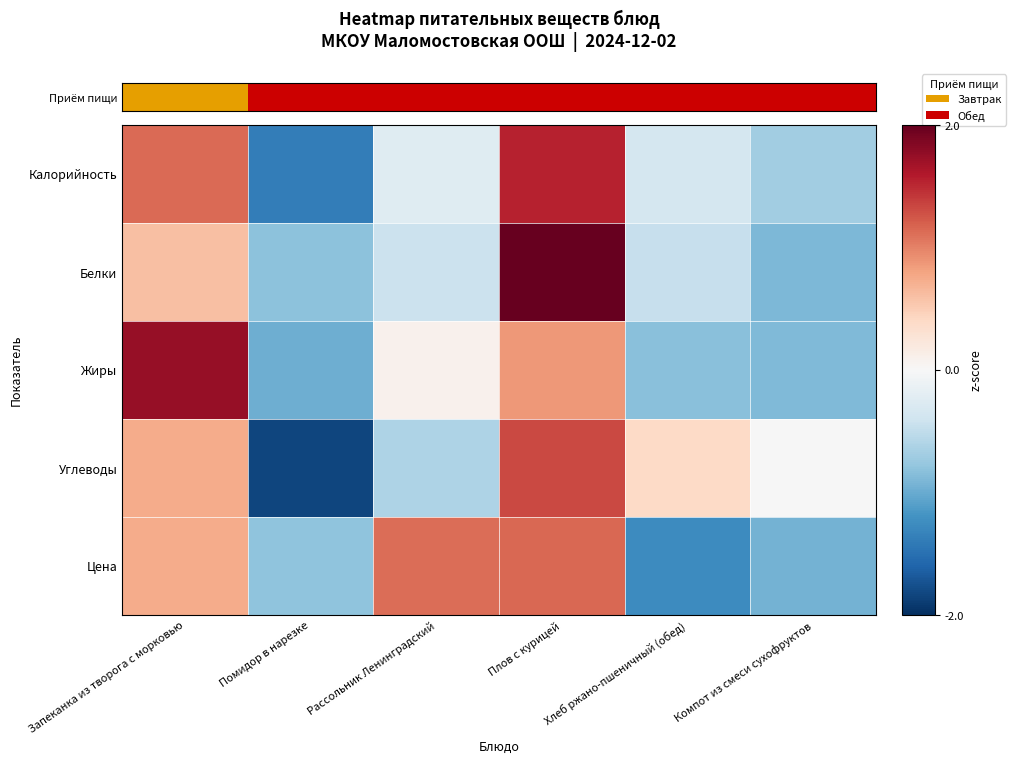

Reading left to right, transcribe all the data shown in this chart.

Калорийность: Запеканка из творога с морковью=1.1	Помидор в нарезке=-1.4	Рассольник Ленинградский=-0.2	Плов с курицей=1.5	Хлеб ржано-пшеничный (обед)=-0.3	Компот из смеси сухофруктов=-0.7
Белки: Запеканка из творога с морковью=0.6	Помидор в нарезке=-0.8	Рассольник Ленинградский=-0.4	Плов с курицей=2.0	Хлеб ржано-пшеничный (обед)=-0.5	Компот из смеси сухофруктов=-0.9
Жиры: Запеканка из творога с морковью=1.7	Помидор в нарезке=-1.0	Рассольник Ленинградский=0.1	Плов с курицей=0.9	Хлеб ржано-пшеничный (обед)=-0.8	Компот из смеси сухофруктов=-0.9
Углеводы: Запеканка из творога с морковью=0.7	Помидор в нарезке=-1.8	Рассольник Ленинградский=-0.6	Плов с курицей=1.3	Хлеб ржано-пшеничный (обед)=0.4	Компот из смеси сухофруктов=-0.0
Цена: Запеканка из творога с морковью=0.7	Помидор в нарезке=-0.8	Рассольник Ленинградский=1.1	Плов с курицей=1.1	Хлеб ржано-пшеничный (обед)=-1.2	Компот из смеси сухофруктов=-0.9